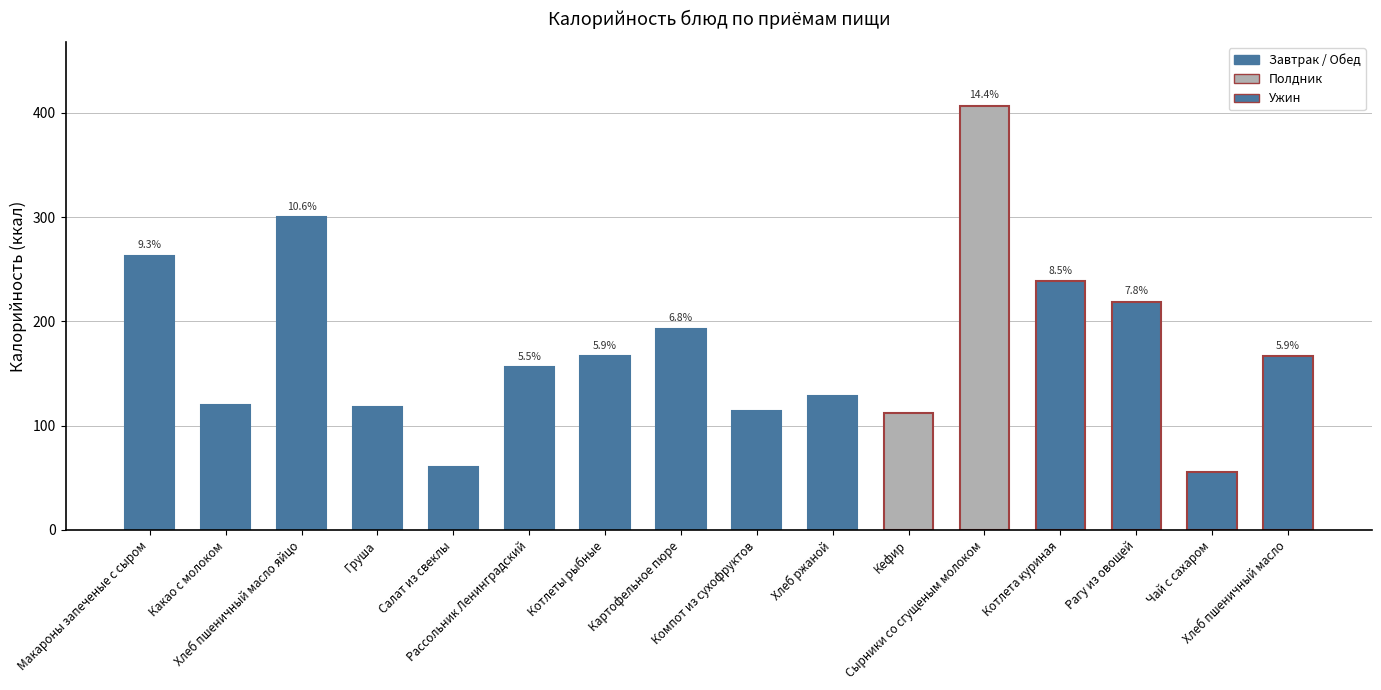

Rank the categories by value from highest to lowest.

Сырники со сгущеным молоком, Хлеб пшеничный масло яйцо, Макароны запеченые с сыром, Котлета куриная, Рагу из овощей, Картофельное пюре, Котлеты рыбные, Хлеб пшеничный масло, Рассольник Ленинградский, Хлеб ржаной, Какао с молоком, Груша, Компот из сухофруктов, Кефир, Салат из свеклы, Чай с сахаром